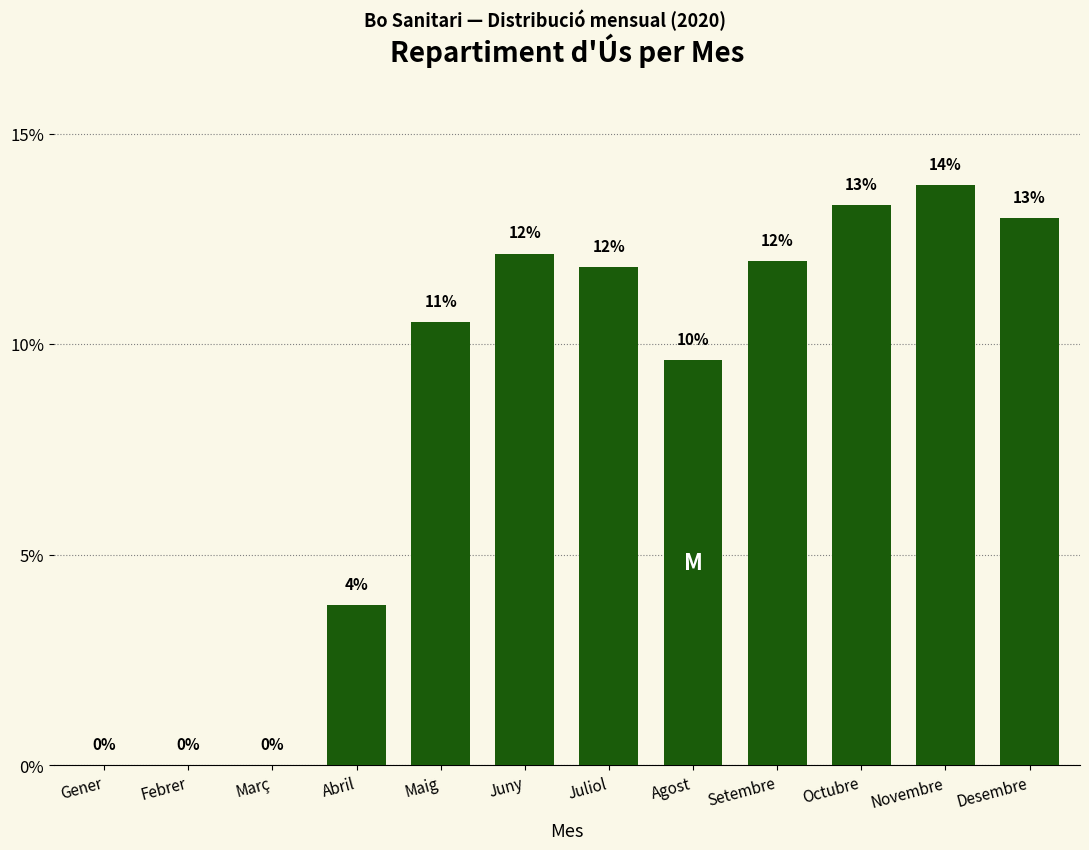

What is the greatest value displayed?

13.8